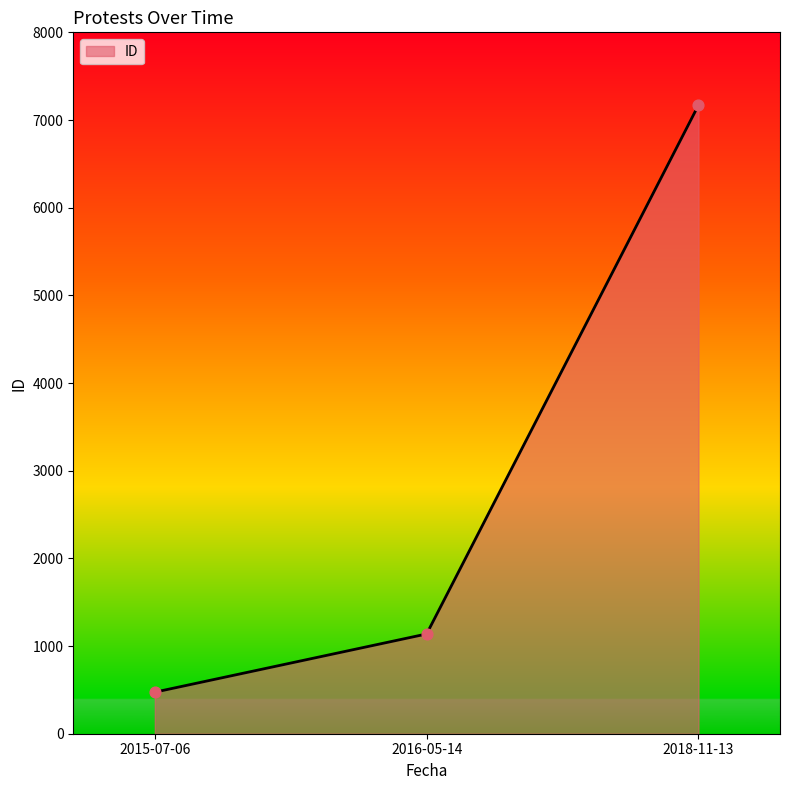

Which has a higher value, 2015-07-06 or 2018-11-13?

2018-11-13